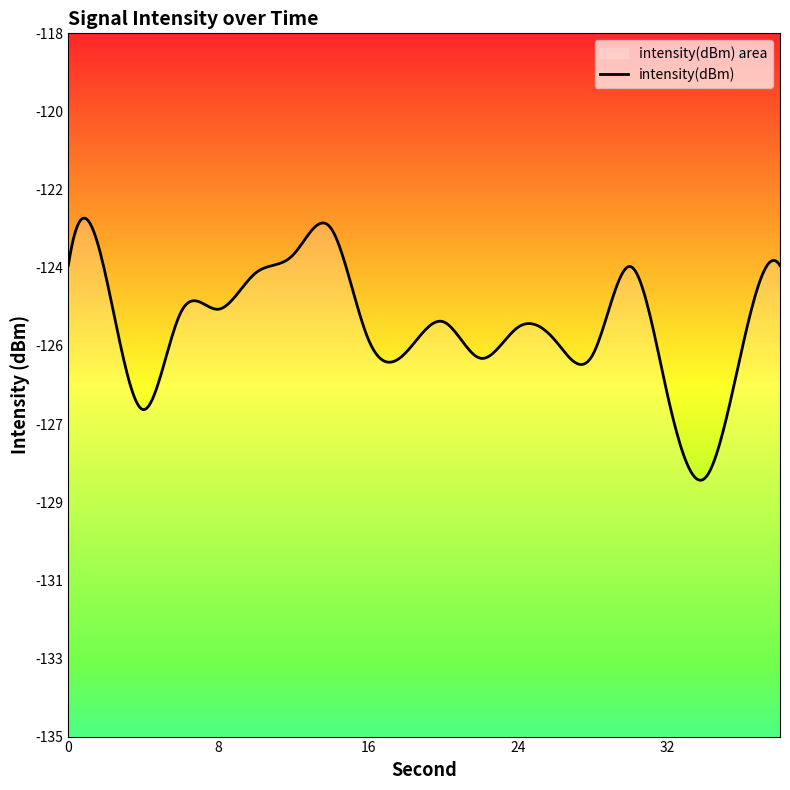

What is the sum of the values at 28 and 14?

-248.5